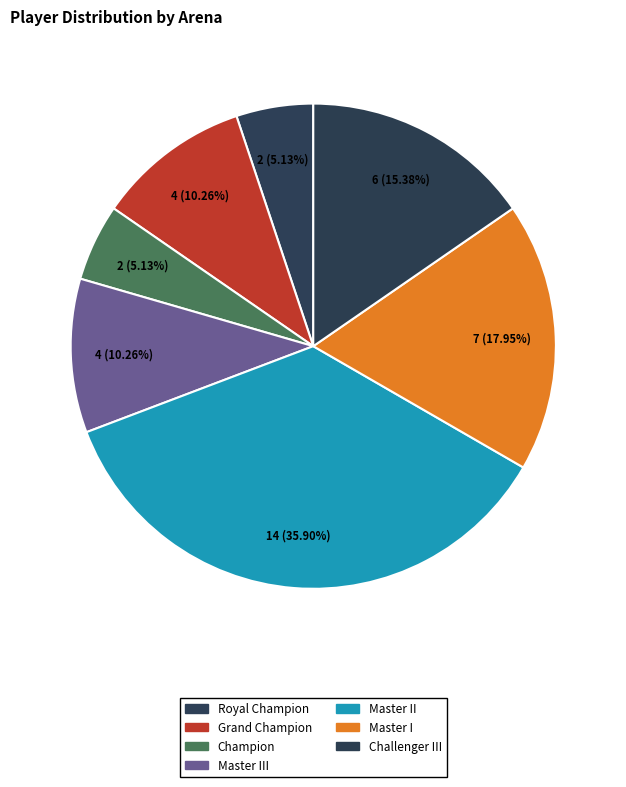

How many segments does this pie chart have?

7